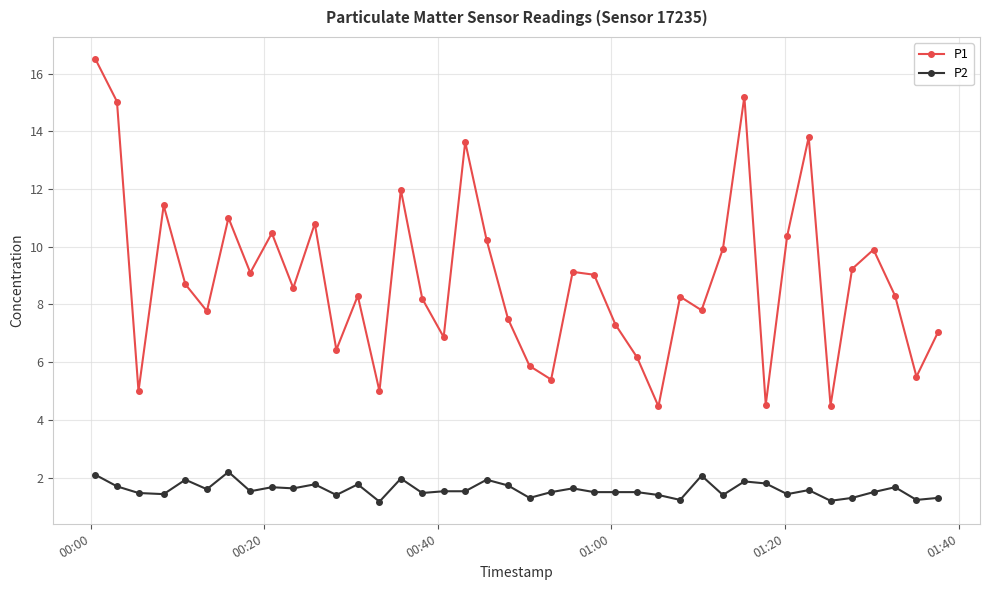

What is the lowest value of the P1 series?

4.5